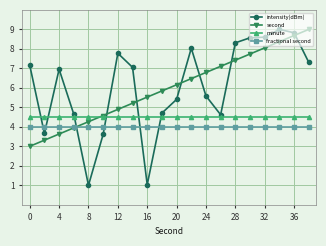

Does the chart display data point markers on the line(s)?

Yes